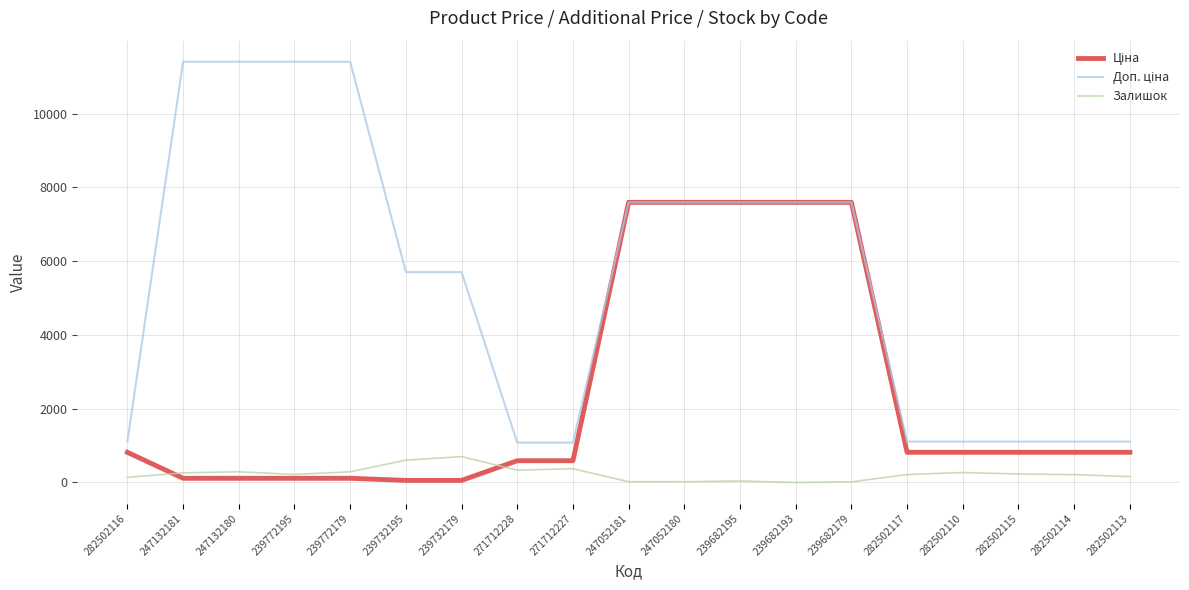

What is the highest value of the Залишок series?

702.0